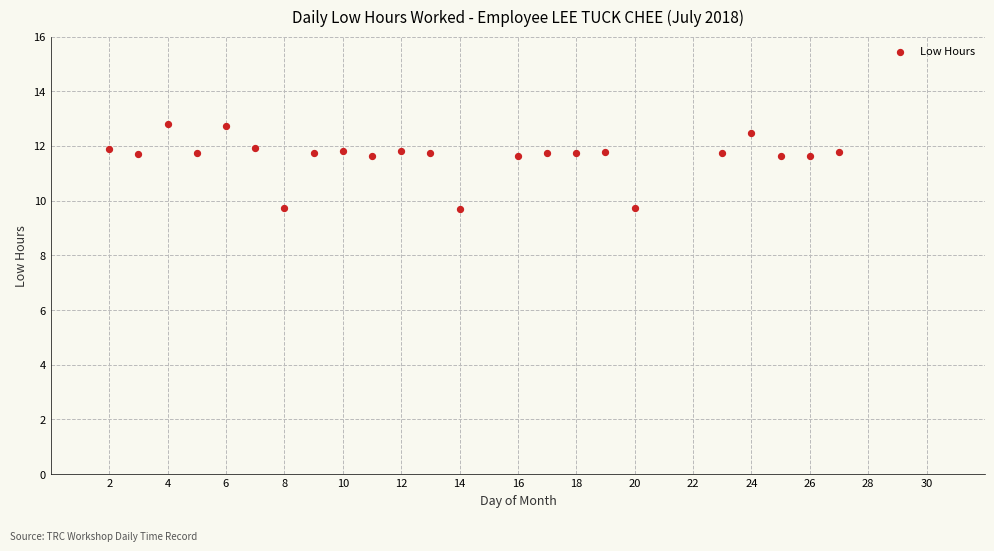

What is the range of X values (max minus min)?

25.0